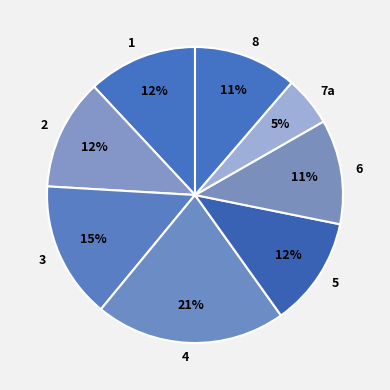

The 7а slice represents 1% of the pie. True or false?

False